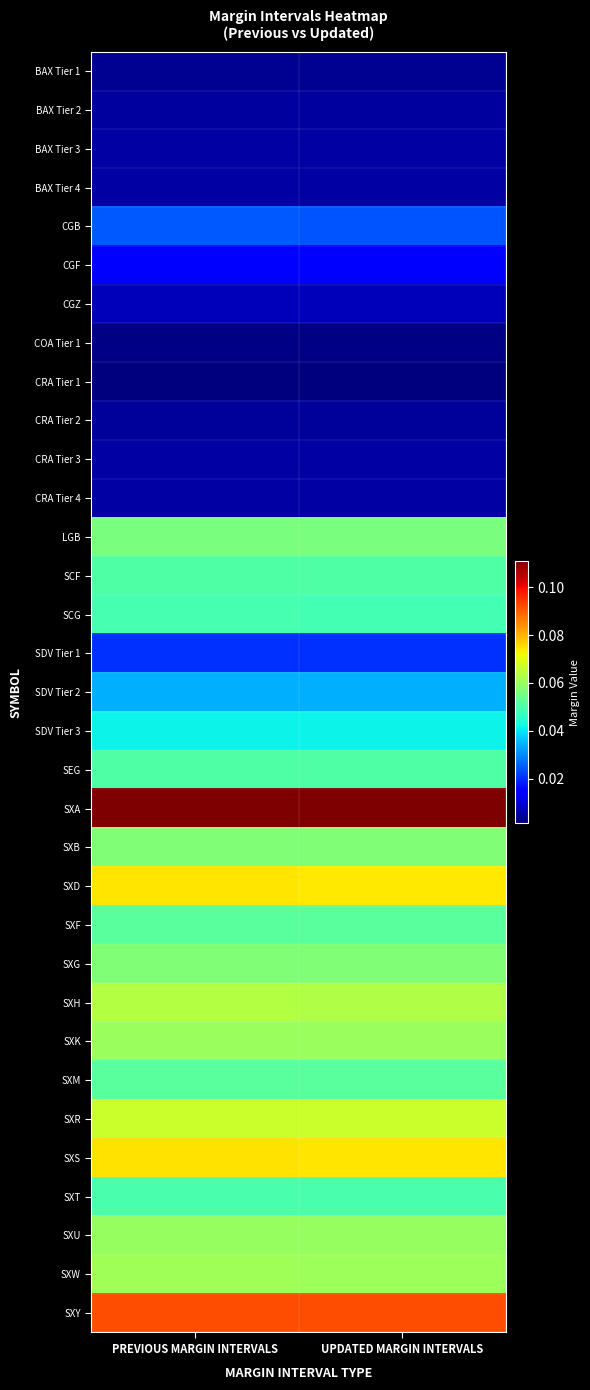

Reading left to right, what are all the values shown in this chart?

BAX Tier 1: PREVIOUS MARGIN INTERVALS=0.0	UPDATED MARGIN INTERVALS=0.0
BAX Tier 2: PREVIOUS MARGIN INTERVALS=0.0	UPDATED MARGIN INTERVALS=0.0
BAX Tier 3: PREVIOUS MARGIN INTERVALS=0.0	UPDATED MARGIN INTERVALS=0.0
BAX Tier 4: PREVIOUS MARGIN INTERVALS=0.0	UPDATED MARGIN INTERVALS=0.0
CGB: PREVIOUS MARGIN INTERVALS=0.0	UPDATED MARGIN INTERVALS=0.0
CGF: PREVIOUS MARGIN INTERVALS=0.0	UPDATED MARGIN INTERVALS=0.0
CGZ: PREVIOUS MARGIN INTERVALS=0.0	UPDATED MARGIN INTERVALS=0.0
COA Tier 1: PREVIOUS MARGIN INTERVALS=0.0	UPDATED MARGIN INTERVALS=0.0
CRA Tier 1: PREVIOUS MARGIN INTERVALS=0.0	UPDATED MARGIN INTERVALS=0.0
CRA Tier 2: PREVIOUS MARGIN INTERVALS=0.0	UPDATED MARGIN INTERVALS=0.0
CRA Tier 3: PREVIOUS MARGIN INTERVALS=0.0	UPDATED MARGIN INTERVALS=0.0
CRA Tier 4: PREVIOUS MARGIN INTERVALS=0.0	UPDATED MARGIN INTERVALS=0.0
LGB: PREVIOUS MARGIN INTERVALS=0.1	UPDATED MARGIN INTERVALS=0.1
SCF: PREVIOUS MARGIN INTERVALS=0.1	UPDATED MARGIN INTERVALS=0.1
SCG: PREVIOUS MARGIN INTERVALS=0.0	UPDATED MARGIN INTERVALS=0.0
SDV Tier 1: PREVIOUS MARGIN INTERVALS=0.0	UPDATED MARGIN INTERVALS=0.0
SDV Tier 2: PREVIOUS MARGIN INTERVALS=0.0	UPDATED MARGIN INTERVALS=0.0
SDV Tier 3: PREVIOUS MARGIN INTERVALS=0.0	UPDATED MARGIN INTERVALS=0.0
SEG: PREVIOUS MARGIN INTERVALS=0.1	UPDATED MARGIN INTERVALS=0.1
SXA: PREVIOUS MARGIN INTERVALS=0.1	UPDATED MARGIN INTERVALS=0.1
SXB: PREVIOUS MARGIN INTERVALS=0.1	UPDATED MARGIN INTERVALS=0.1
SXD: PREVIOUS MARGIN INTERVALS=0.1	UPDATED MARGIN INTERVALS=0.1
SXF: PREVIOUS MARGIN INTERVALS=0.1	UPDATED MARGIN INTERVALS=0.1
SXG: PREVIOUS MARGIN INTERVALS=0.1	UPDATED MARGIN INTERVALS=0.1
SXH: PREVIOUS MARGIN INTERVALS=0.1	UPDATED MARGIN INTERVALS=0.1
SXK: PREVIOUS MARGIN INTERVALS=0.1	UPDATED MARGIN INTERVALS=0.1
SXM: PREVIOUS MARGIN INTERVALS=0.1	UPDATED MARGIN INTERVALS=0.1
SXR: PREVIOUS MARGIN INTERVALS=0.1	UPDATED MARGIN INTERVALS=0.1
SXS: PREVIOUS MARGIN INTERVALS=0.1	UPDATED MARGIN INTERVALS=0.1
SXT: PREVIOUS MARGIN INTERVALS=0.0	UPDATED MARGIN INTERVALS=0.0
SXU: PREVIOUS MARGIN INTERVALS=0.1	UPDATED MARGIN INTERVALS=0.1
SXW: PREVIOUS MARGIN INTERVALS=0.1	UPDATED MARGIN INTERVALS=0.1
SXY: PREVIOUS MARGIN INTERVALS=0.1	UPDATED MARGIN INTERVALS=0.1